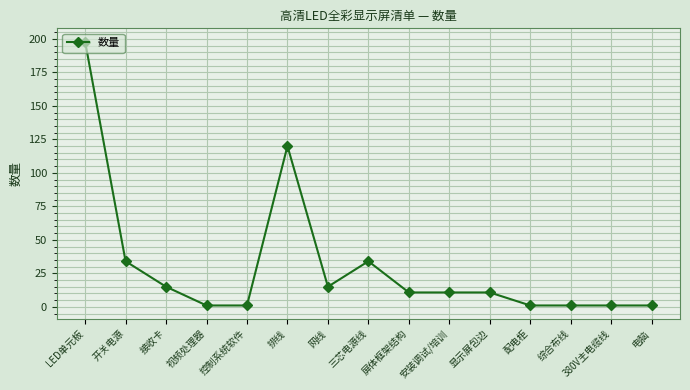

Where is the first local maximum?

排线